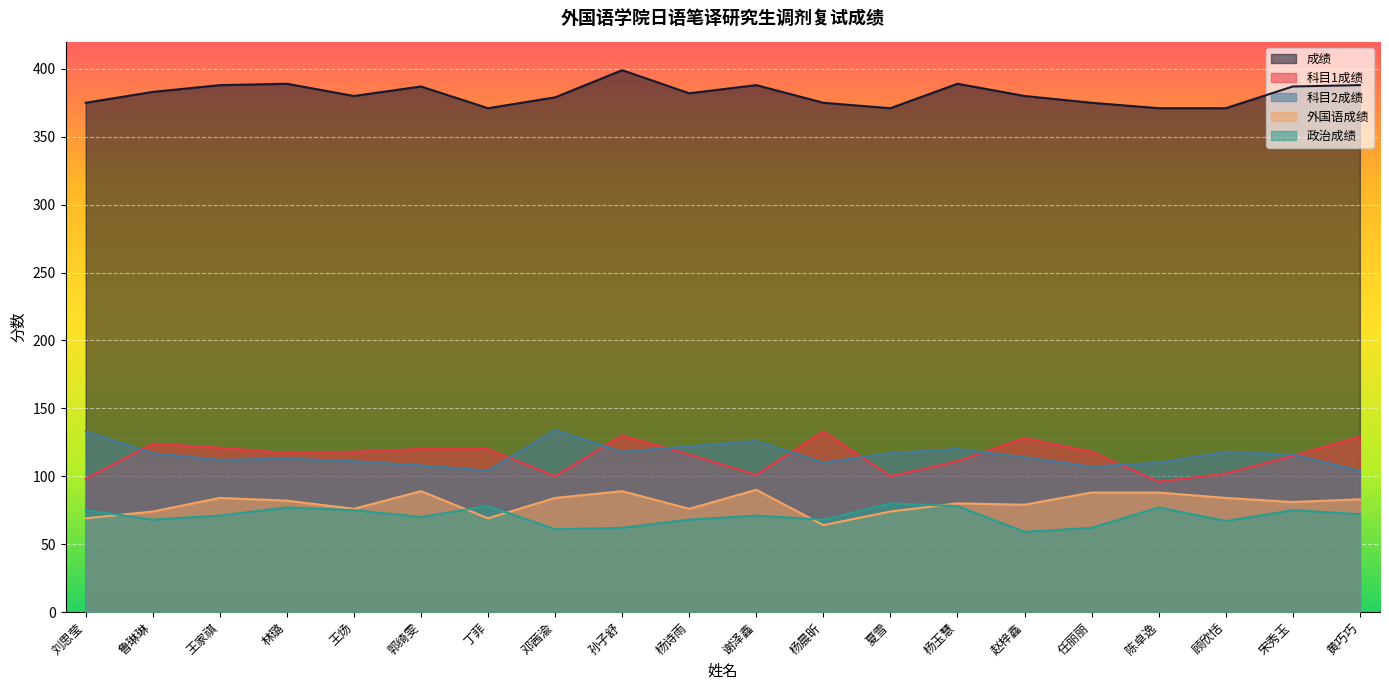

Which category has the lowest value in the 外国语成绩 series?

杨晨昕